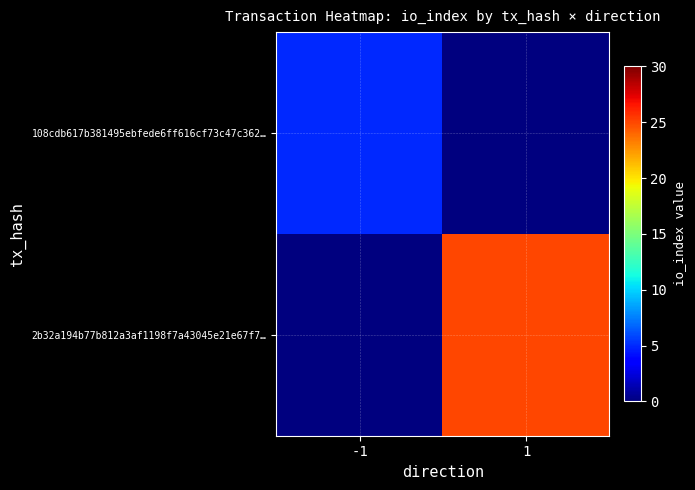

Rank the series at 1 from lowest to highest value.

108cdb617b381495ebfede6ff616cf73c47c362…, 2b32a194b77b812a3af1198f7a43045e21e67f7…